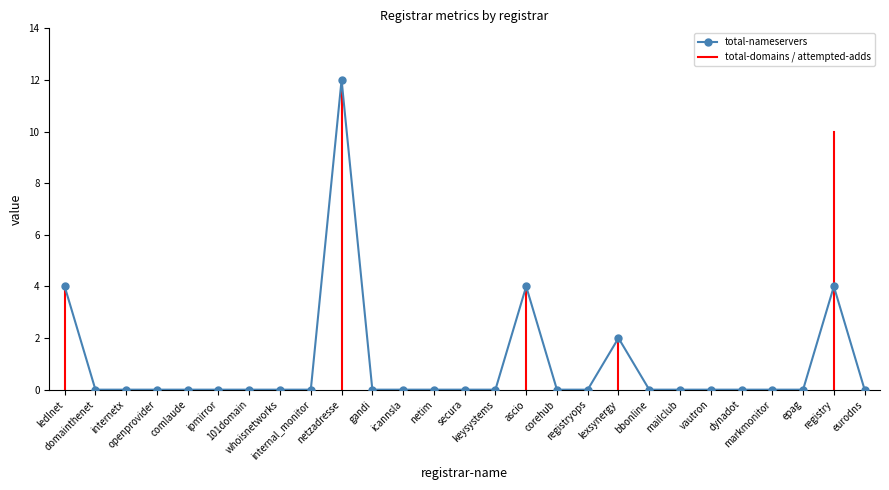

True or false: the data has more than 0 interior local peaks.

True